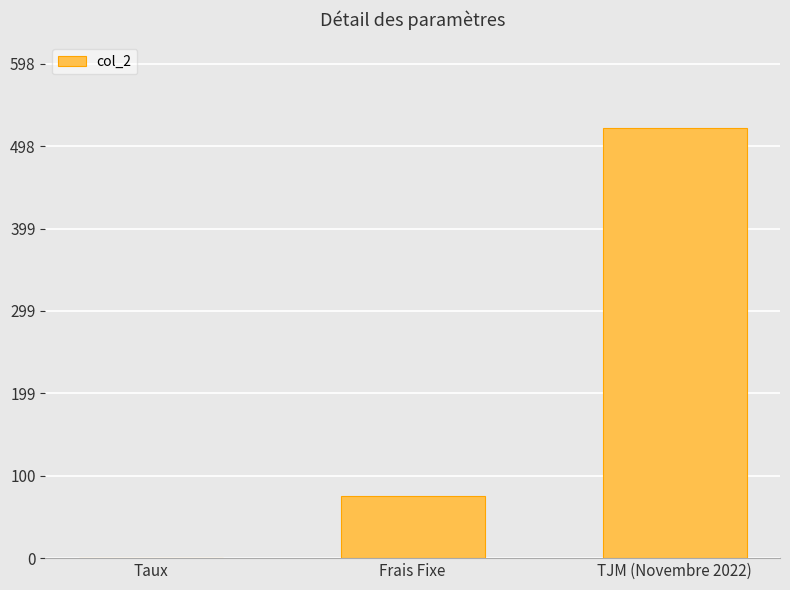

Reading left to right, transcribe all the data shown in this chart.

Taux=0.1	Frais Fixe=75.0	TJM (Novembre 2022)=520.0